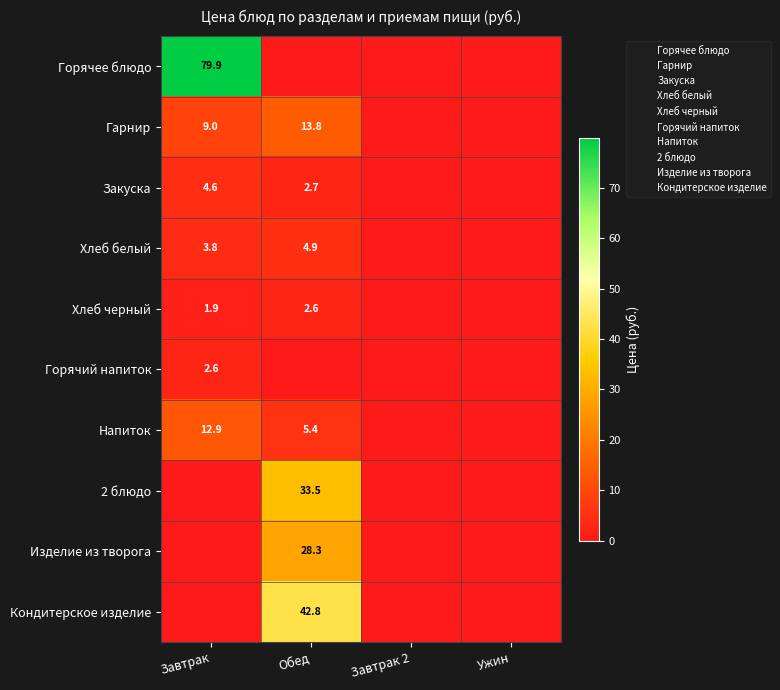

At Ужин, list the series in order from smallest to largest.

Горячее блюдо, Гарнир, Закуска, Хлеб белый, Хлеб черный, Горячий напиток, Напиток, 2 блюдо, Изделие из творога, Кондитерское изделие